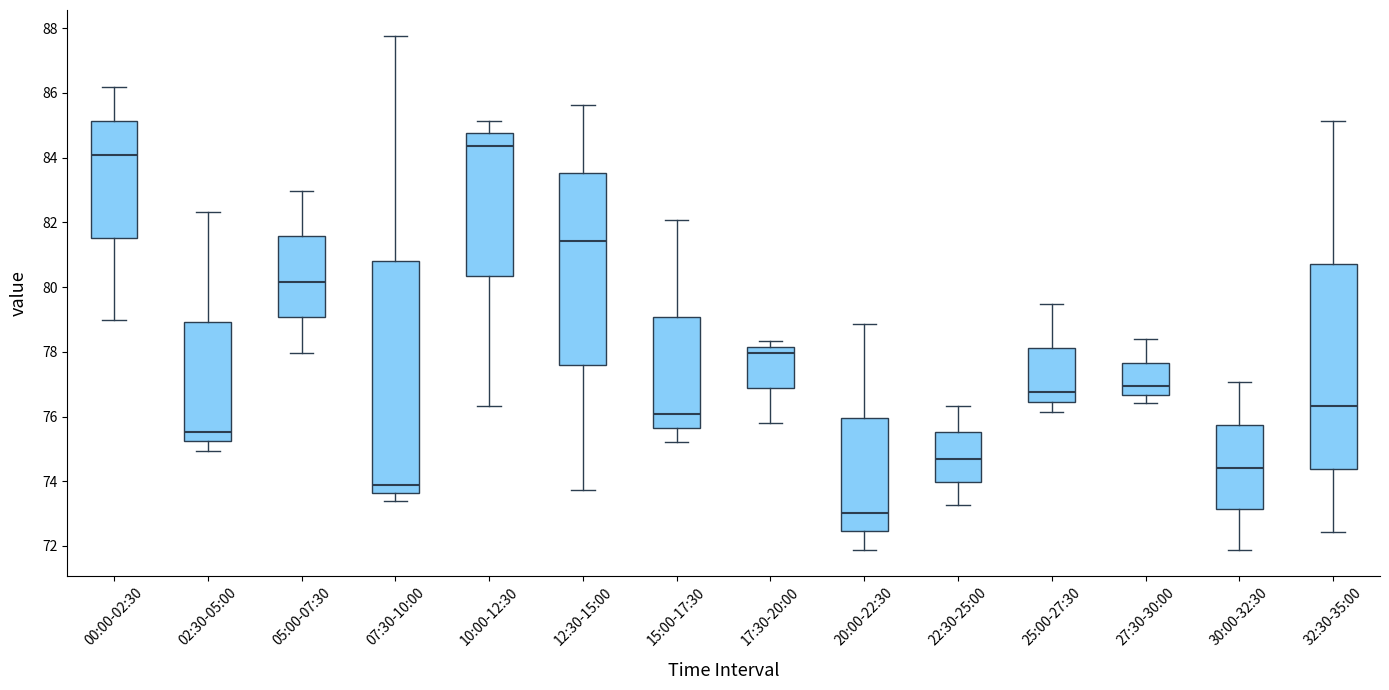

Which box's median line is the highest?

10:00-12:30